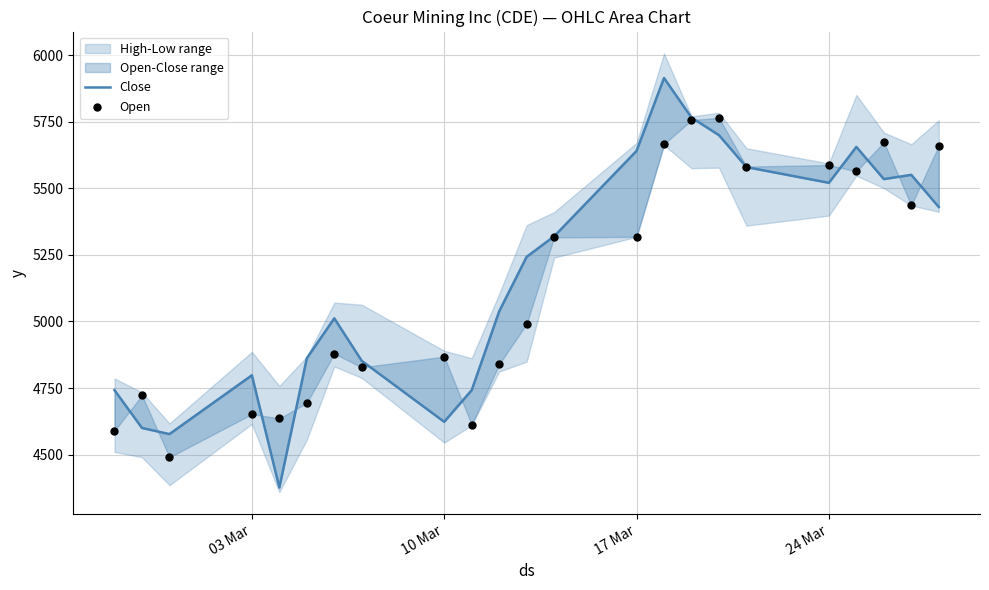

Which series reaches the minimum Y coordinate?

Close